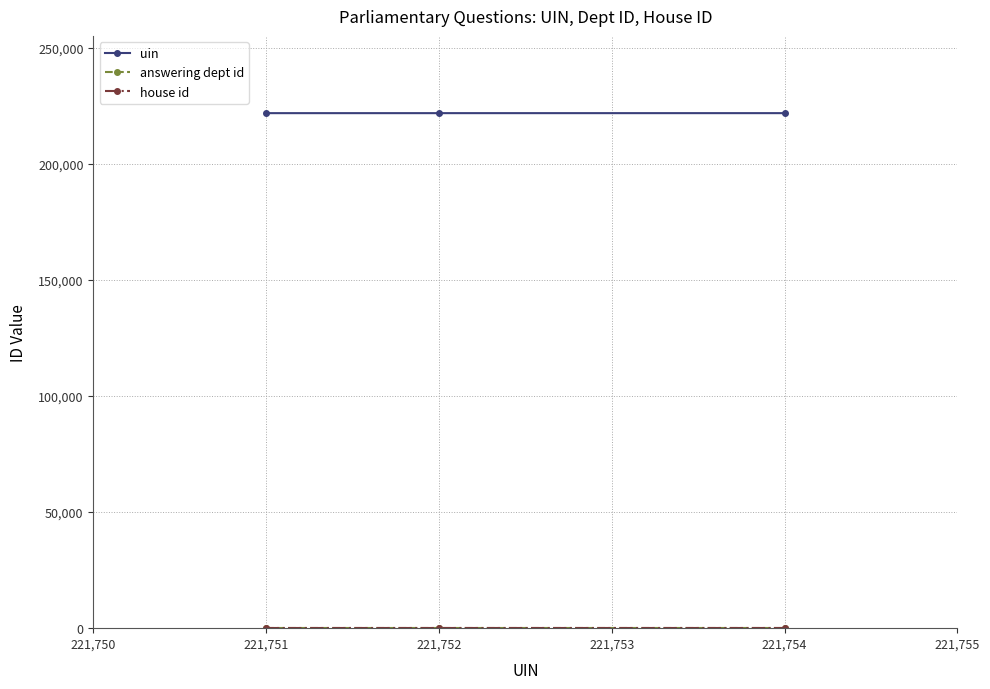

What is the total value across all series at 221,752?

221771